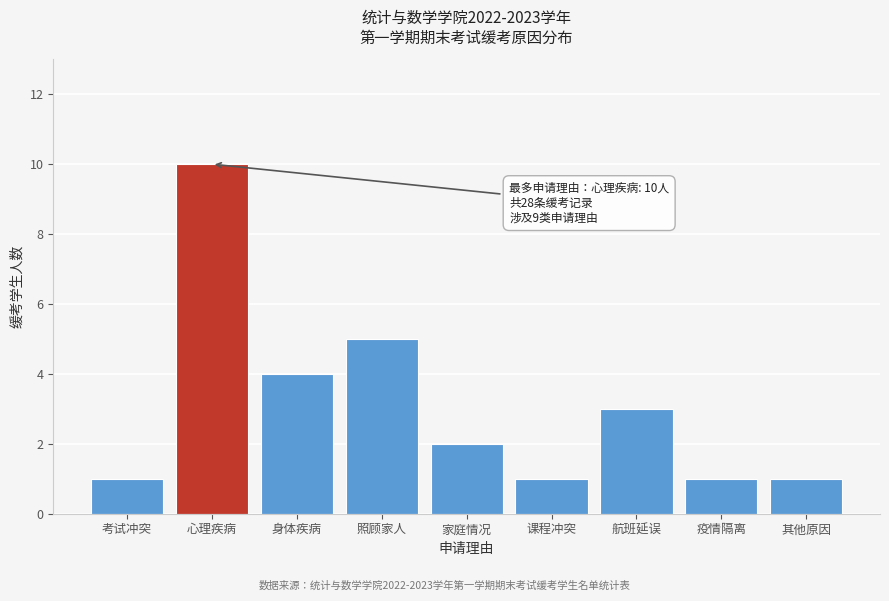

Reading left to right, transcribe all the data shown in this chart.

1	10	4	5	2	1	3	1	1